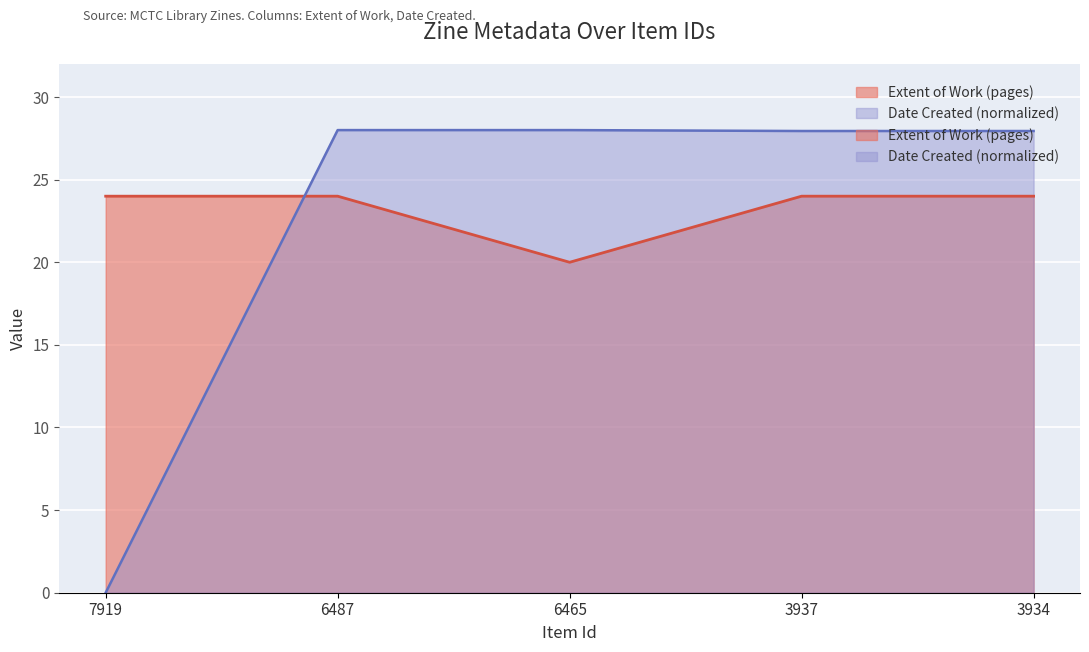

List the labels in order of Extent of Work (pages) value, smallest first.

6465, 7919, 6487, 3937, 3934